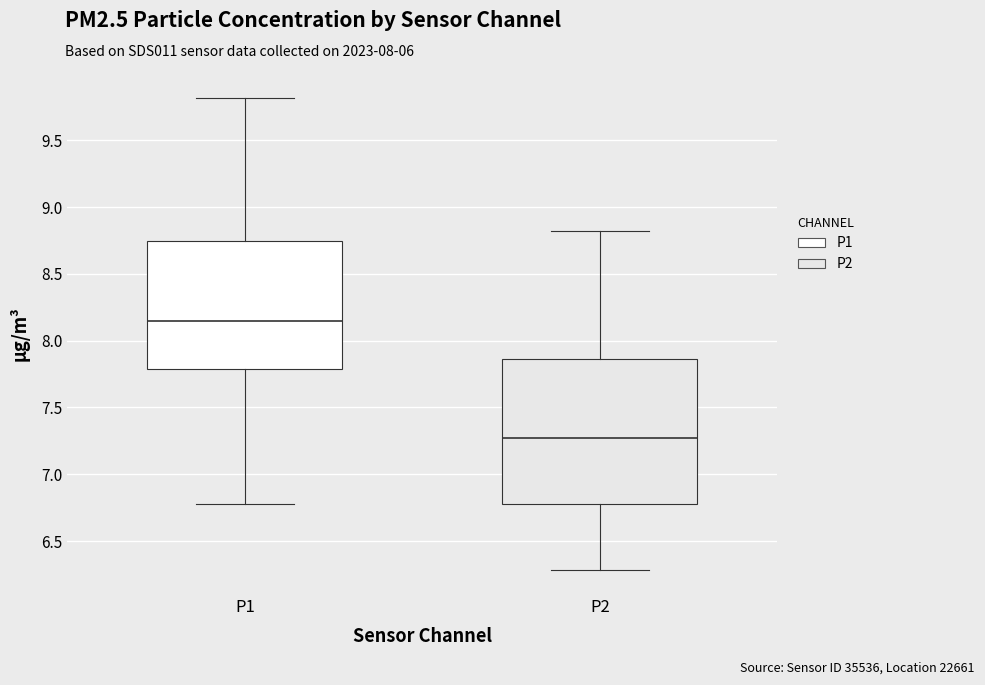

Which box is the tallest, from its lower edge to its upper edge?

P2